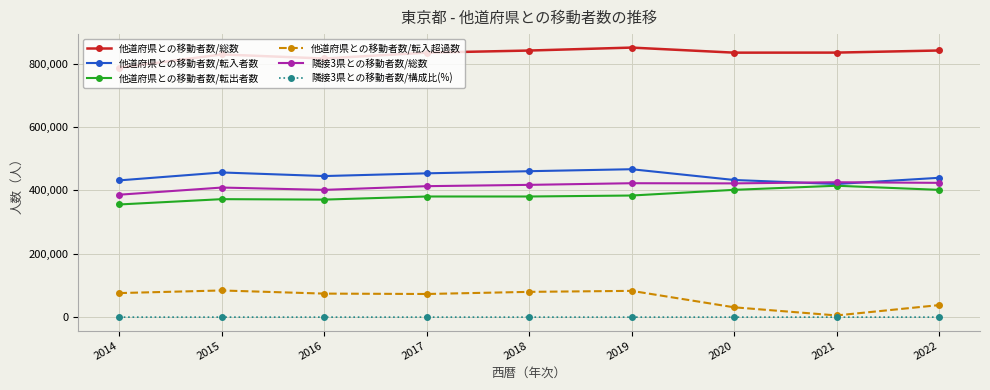

True or false: 他道府県との移動者数/転入超過数 and 他道府県との移動者数/総数 cross at least once.

False